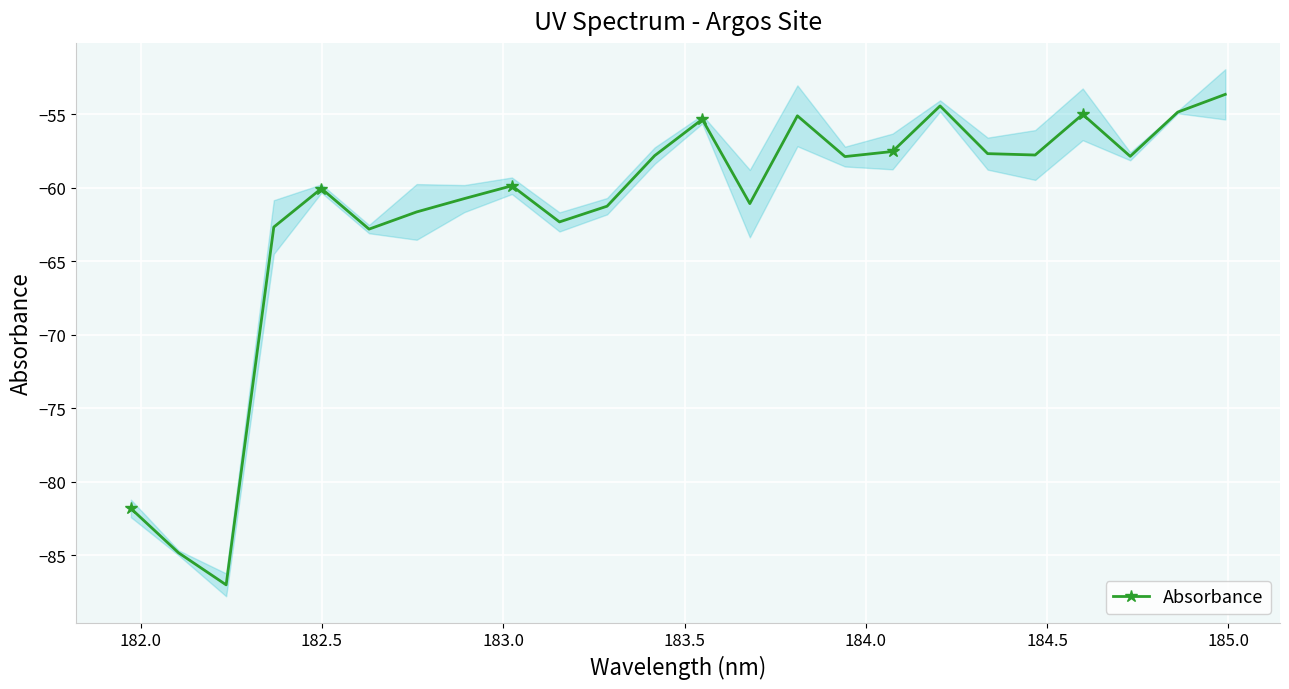

What is the greatest value displayed?

-53.7